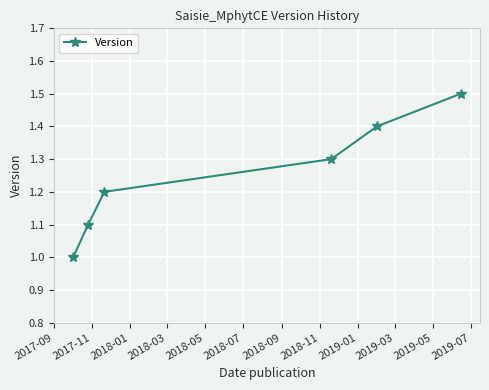

What is the sum of all values?

7.5